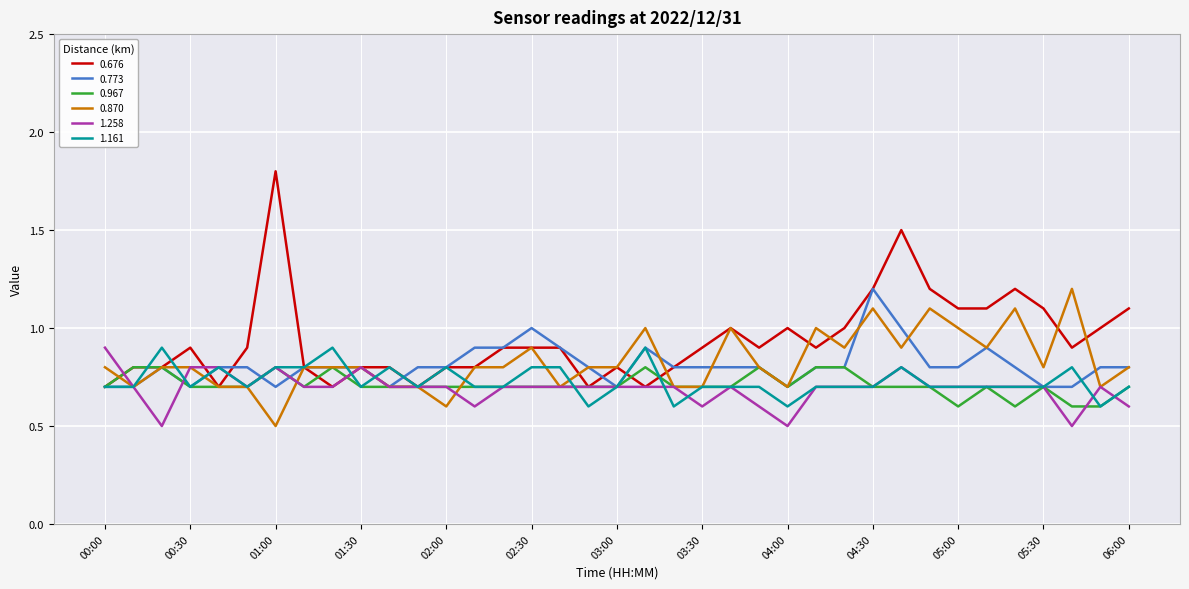

Count the 0.967 values in the range 0 to 1.

37